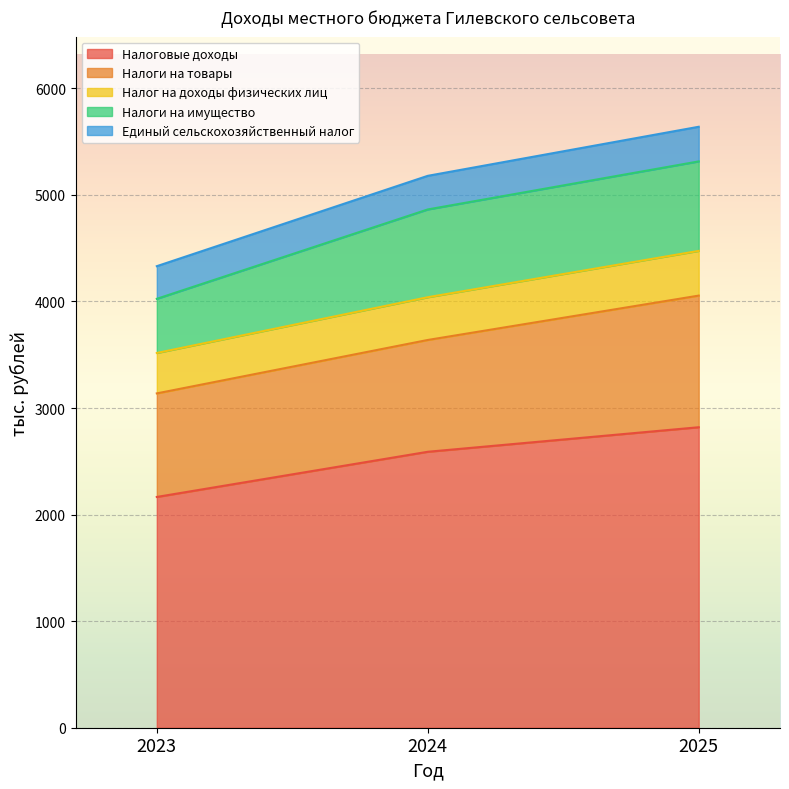

The Налоговые доходы series shows 2589.5 at 2024. True or false?

True